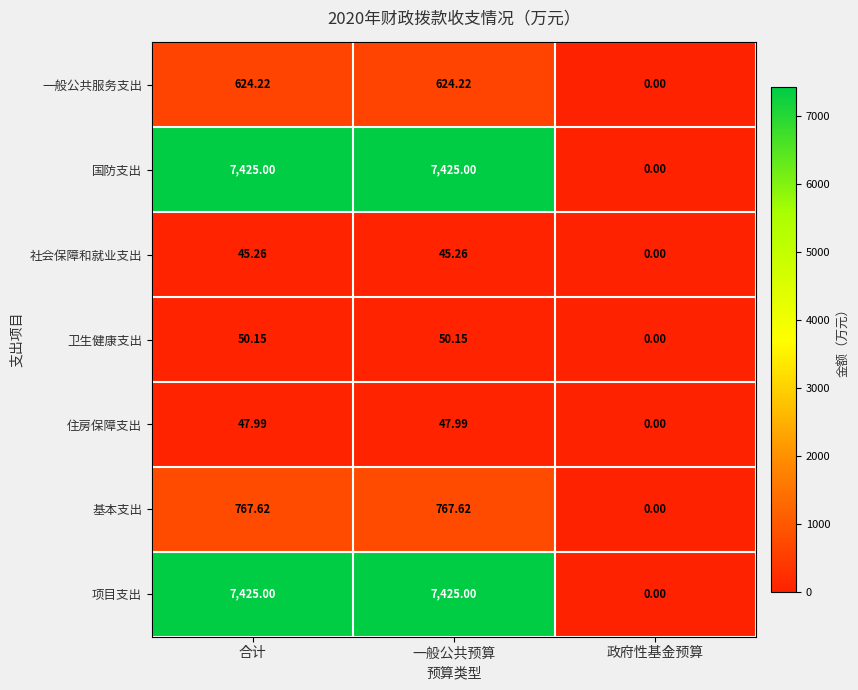

Where does the 社会保障和就业支出 series first go above 45?

合计